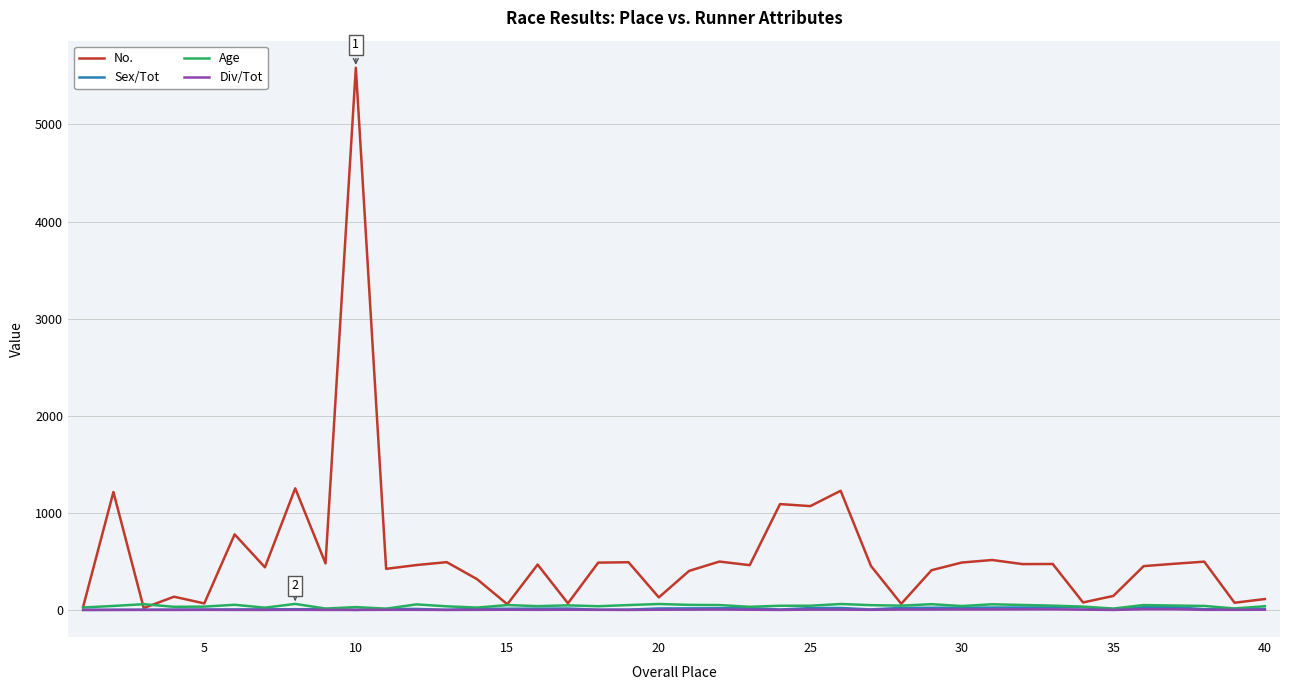

Which series has the largest range (max minus min)?

No.